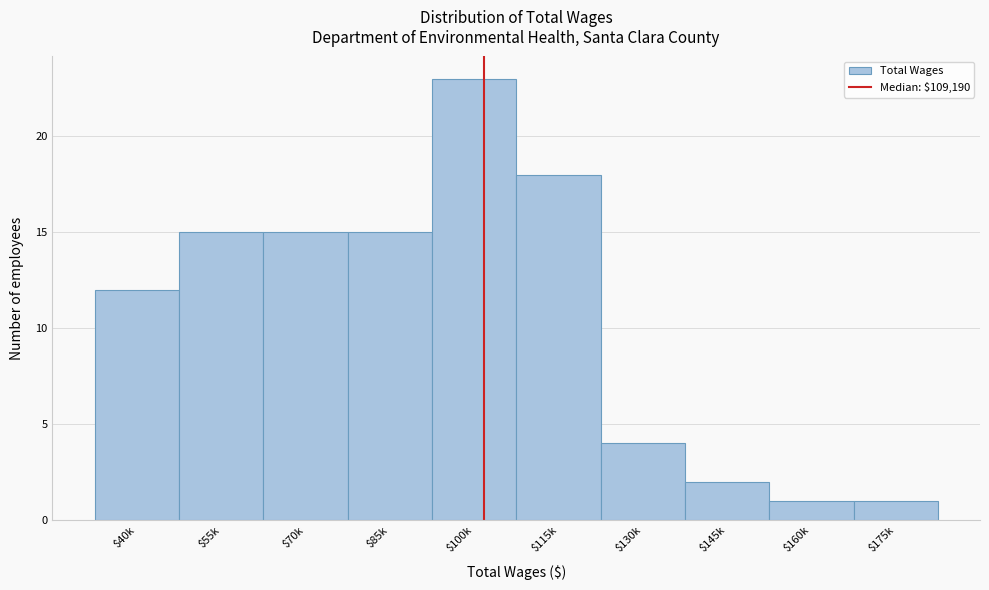

Reading left to right, list all the values displayed in this chart.

12	15	15	15	23	18	4	2	1	1